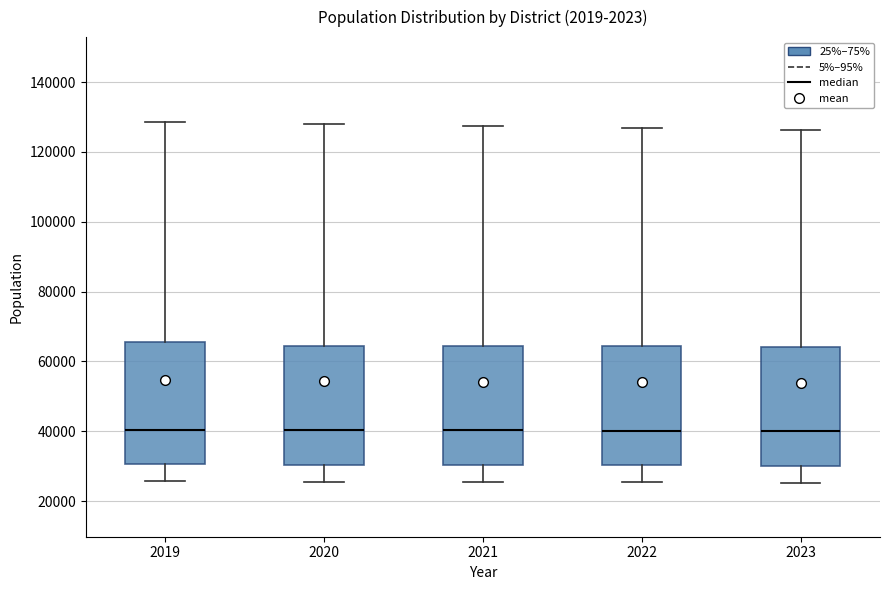

Reading left to right, transcribe this box plot: for each box, give where its median line is, the range the box spans, and where its two whiskers end, as read against the y-axis. The values are not printed on the chart, so give them approximately, as read against the axis.

2019: median 40000, box 30000 to 66000, whiskers 26000 to 128000
2020: median 40000, box 30000 to 64000, whiskers 26000 to 128000
2021: median 40000, box 30000 to 64000, whiskers 26000 to 128000
2022: median 40000, box 30000 to 64000, whiskers 26000 to 126000
2023: median 40000, box 30000 to 64000, whiskers 26000 to 126000